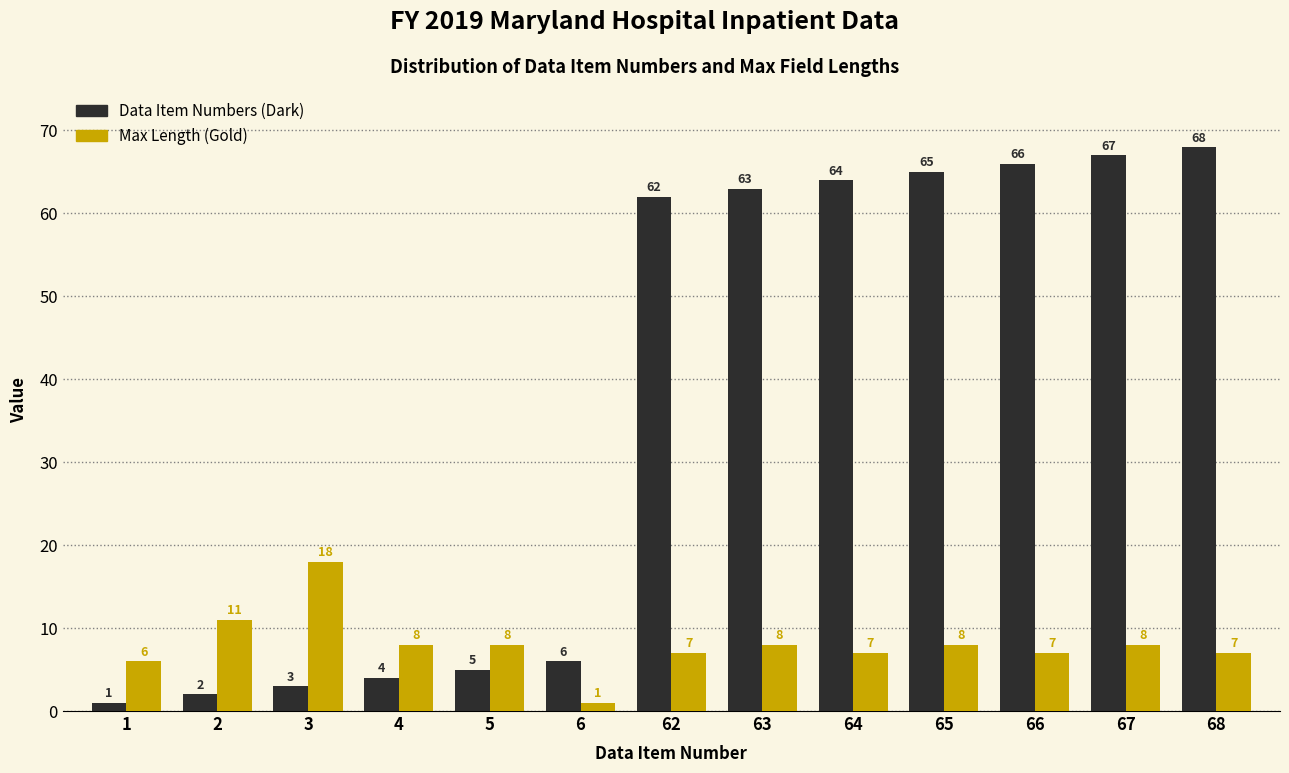

Reading left to right, transcribe all the data shown in this chart.

Data Item Numbers (Dark): 1	2	3	4	5	6	62	63	64	65	66	67	68
Max Length (Gold): 6	11	18	8	8	1	7	8	7	8	7	8	7